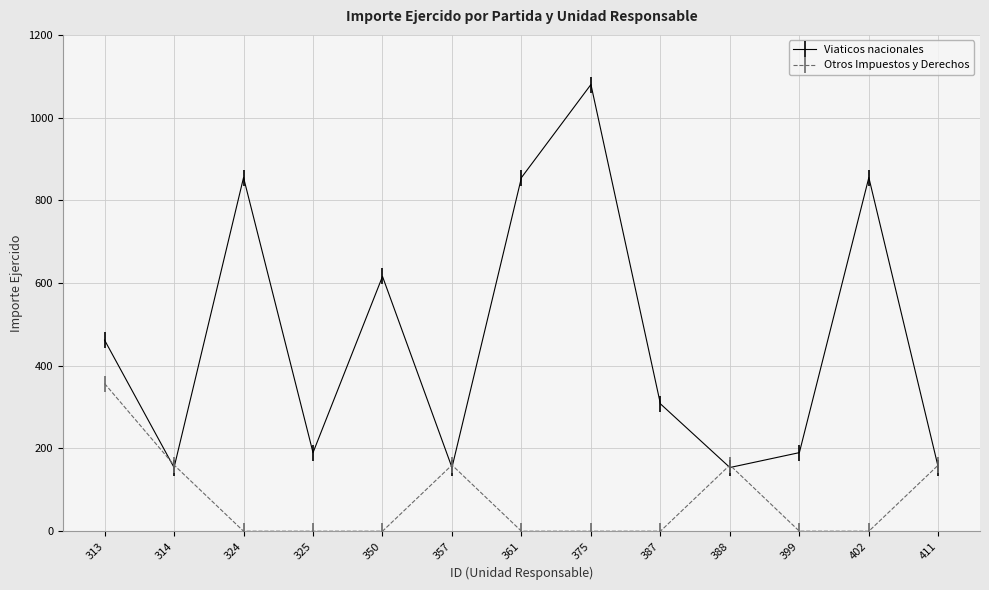

Which series has the largest range (max minus min)?

Viaticos nacionales